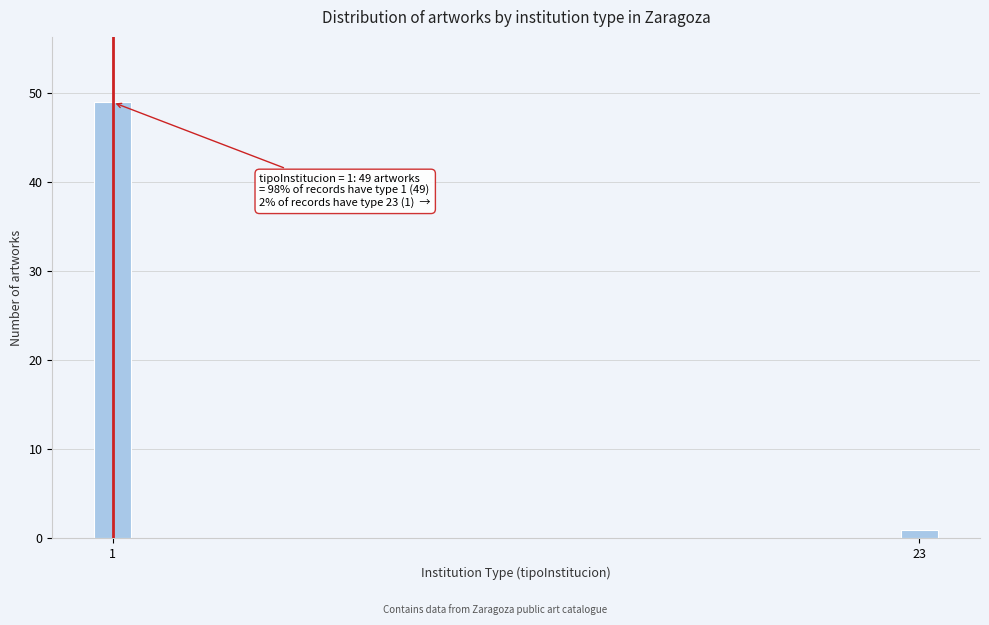

Reading left to right, list all the values displayed in this chart.

1=49	23=1